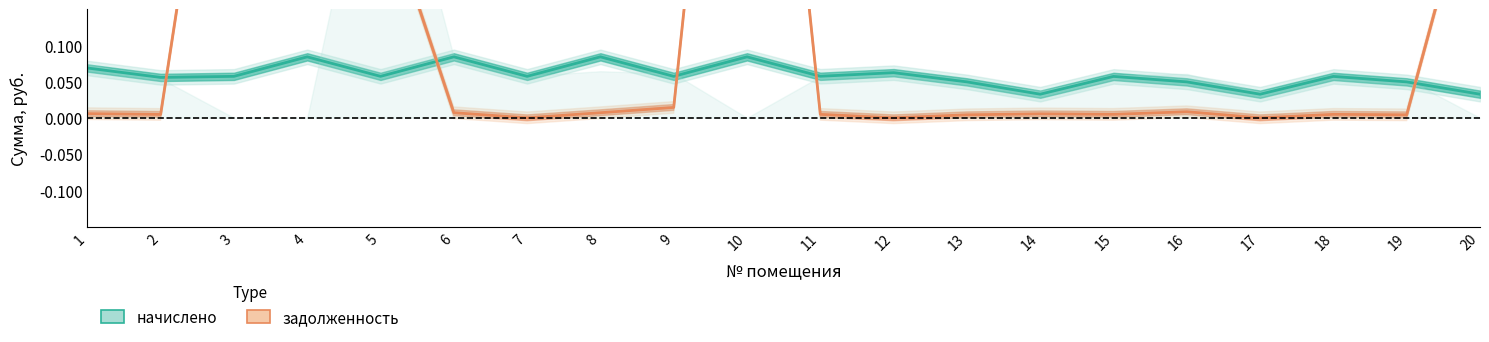

True or false: начислено and задолженность intersect in this chart.

True